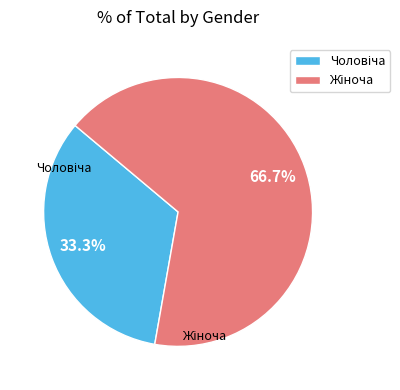

Is there a majority slice in this chart?

Yes